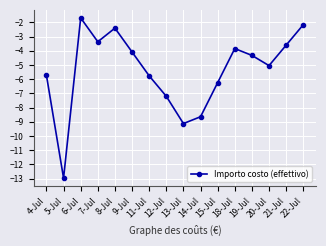

What is the smallest value displayed?

-13.0